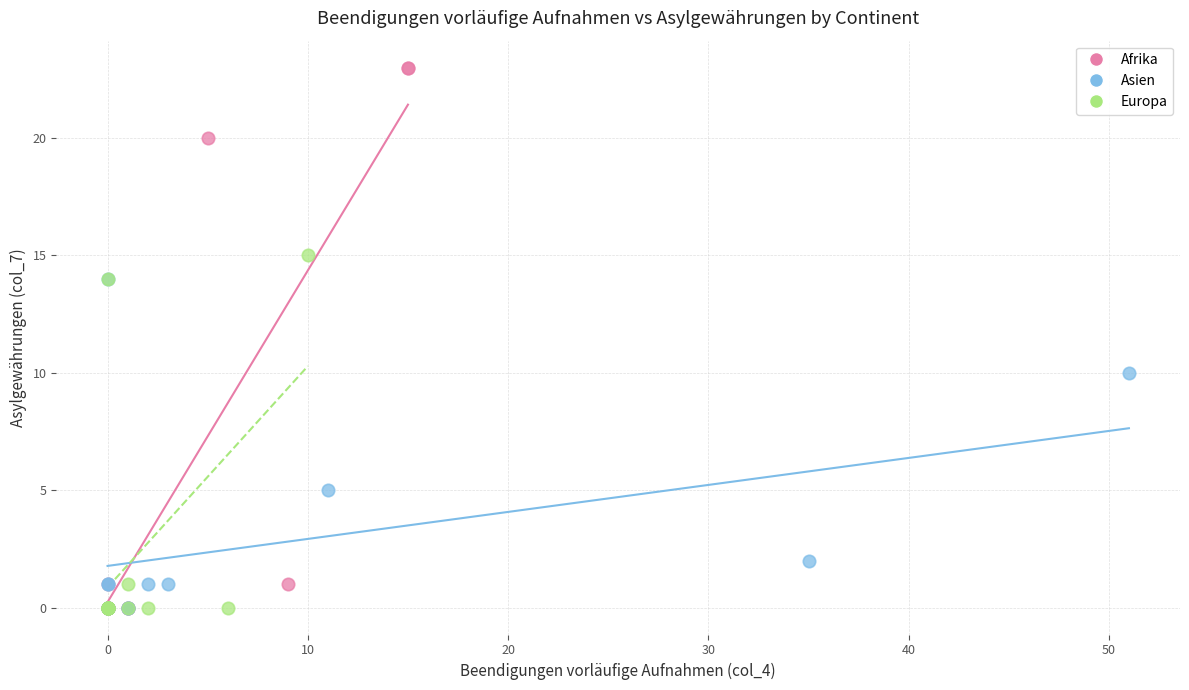

Which series contains the highest Y value?

Afrika